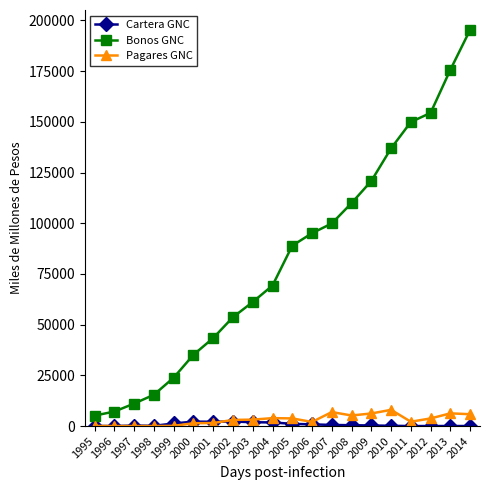

The value of Pagares GNC at 2009 is 6205.4. True or false?

True